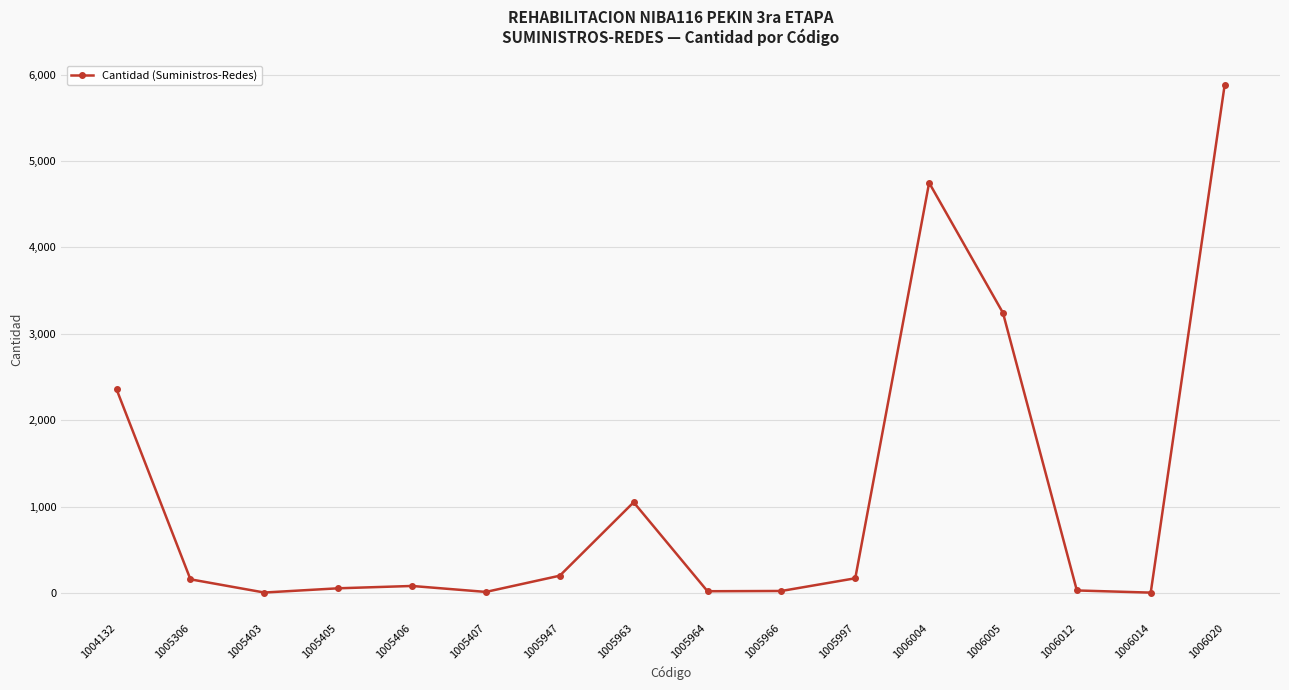

What is the difference between the values at 1005963 and 1005997?

880.0